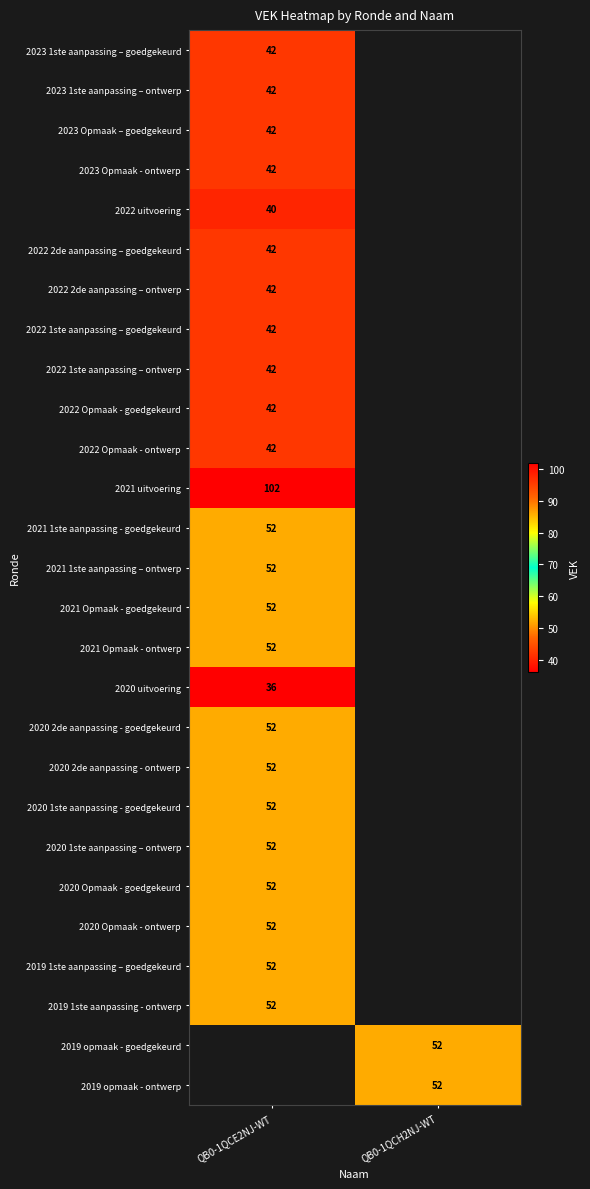

Is it true that 2022 Opmaak - ontwerp equals 21 at QB0-1QCE2NJ-WT?

False